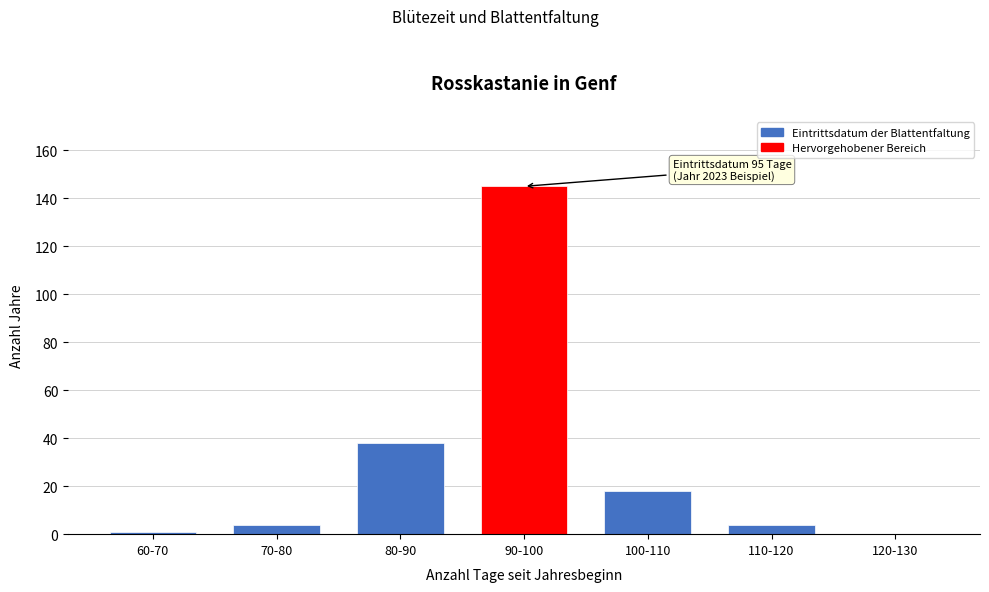

Reading right to left, extract all data points from this chart.

120-130=0	110-120=4	100-110=18	90-100=145	80-90=38	70-80=4	60-70=1